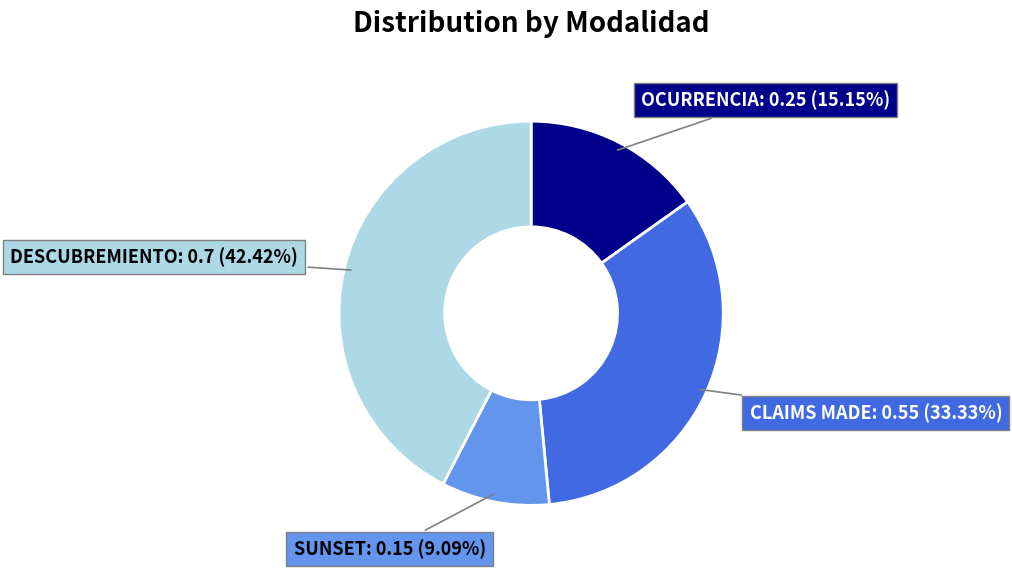

Is there any slice that represents more than half of the pie?

No